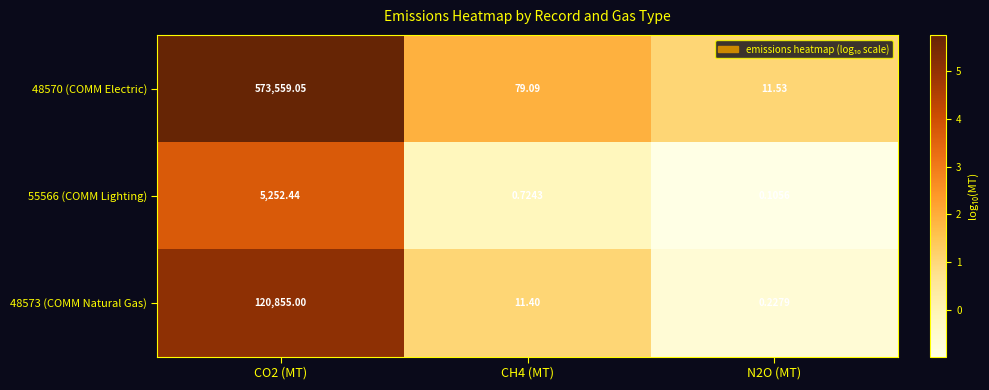

Is the value of 48570 (COMM Electric) at CO2 (MT) greater than the value of 55566 (COMM Lighting) at CH4 (MT)?

Yes